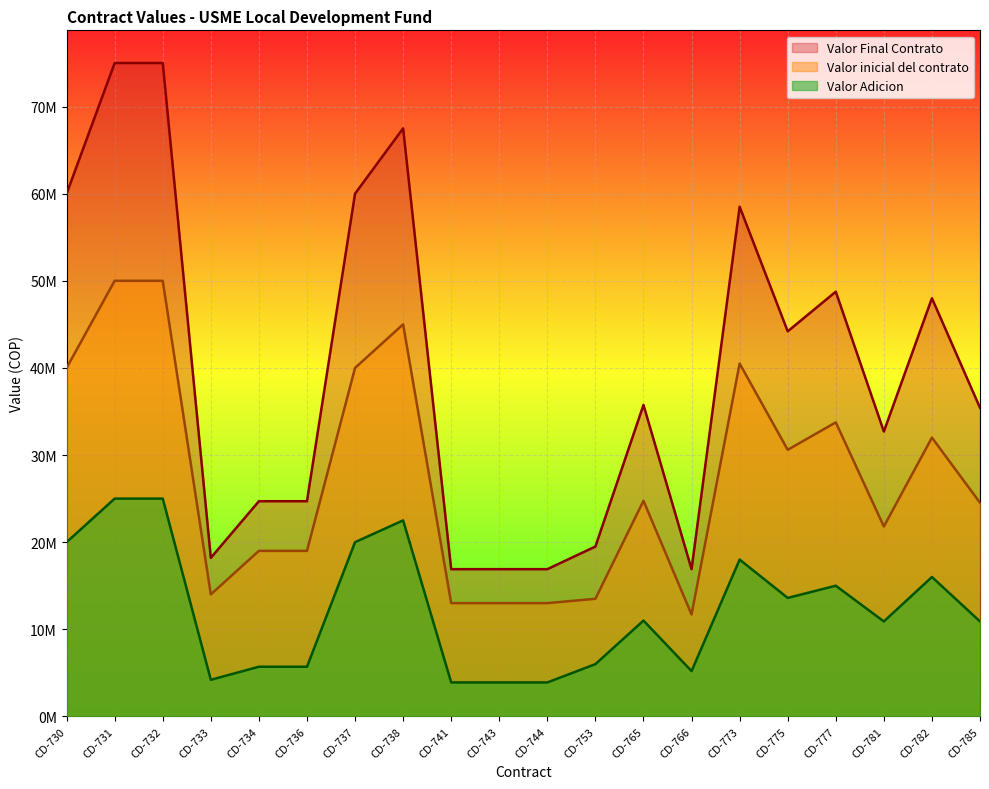

True or false: Valor Adicion and Valor Final Contrato intersect in this chart.

False